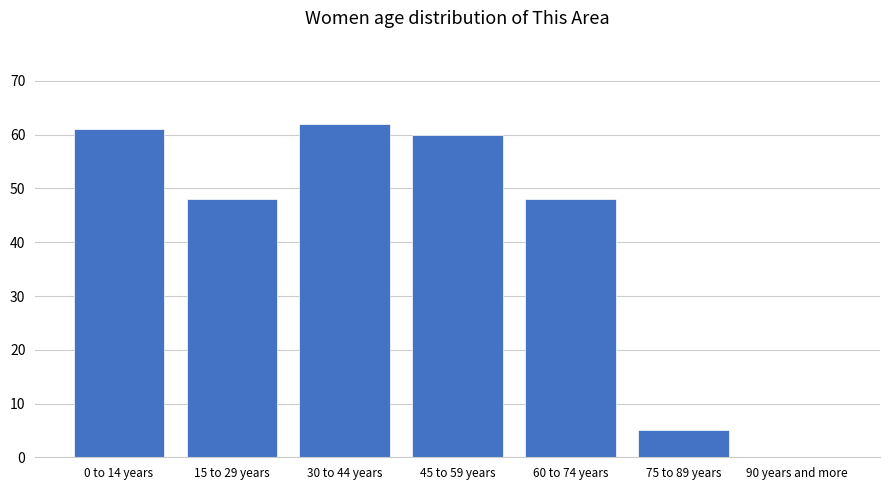

The value at 30 to 44 years is 17. True or false?

False